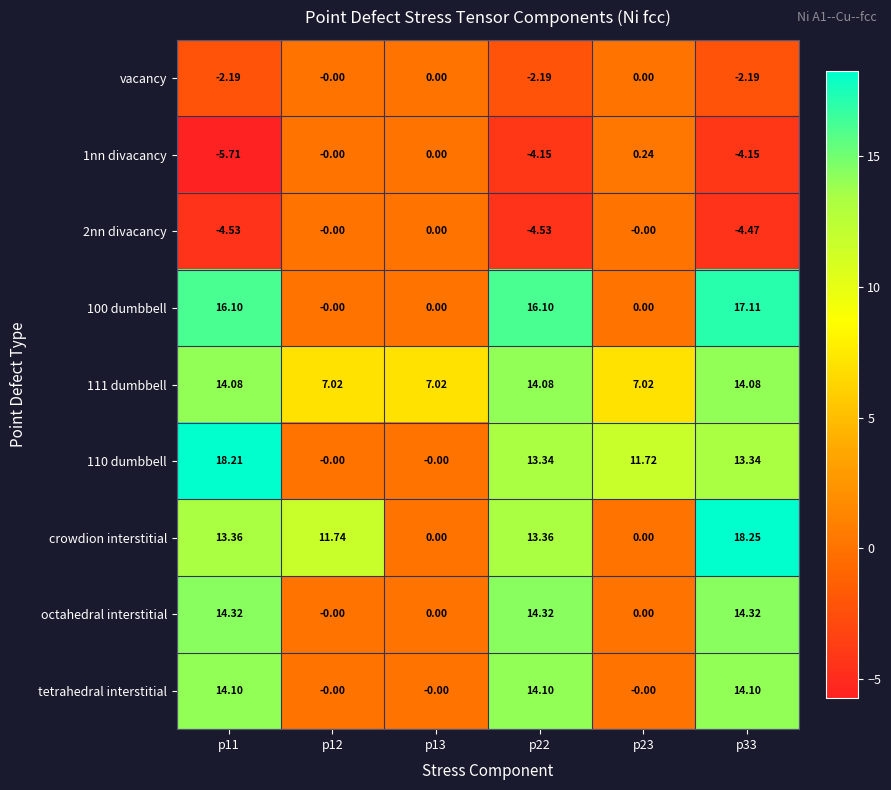

Which series has the widest spread of values?

crowdion interstitial